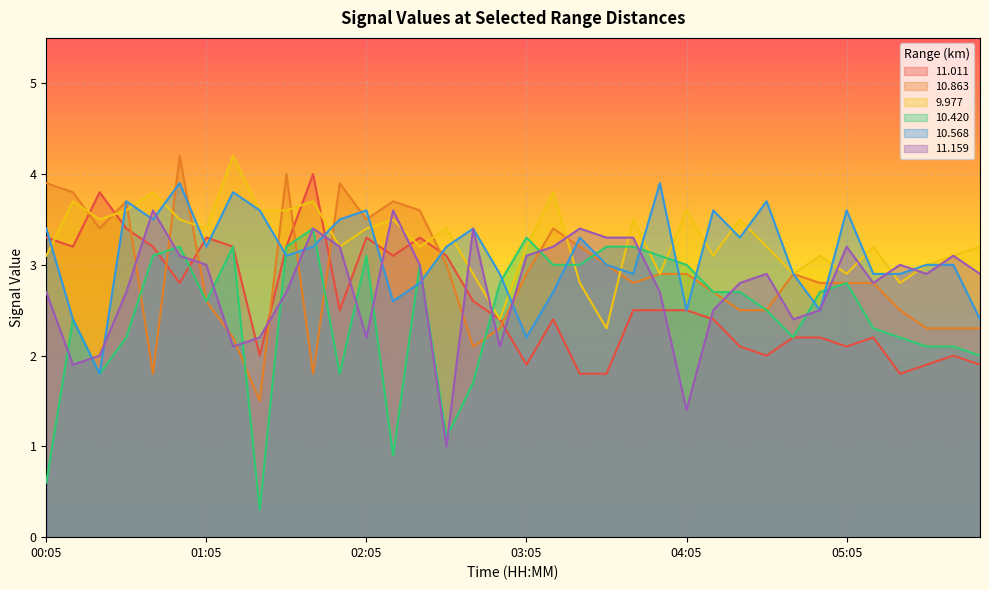

How many interior local peaks does the  10.420 series have?

8